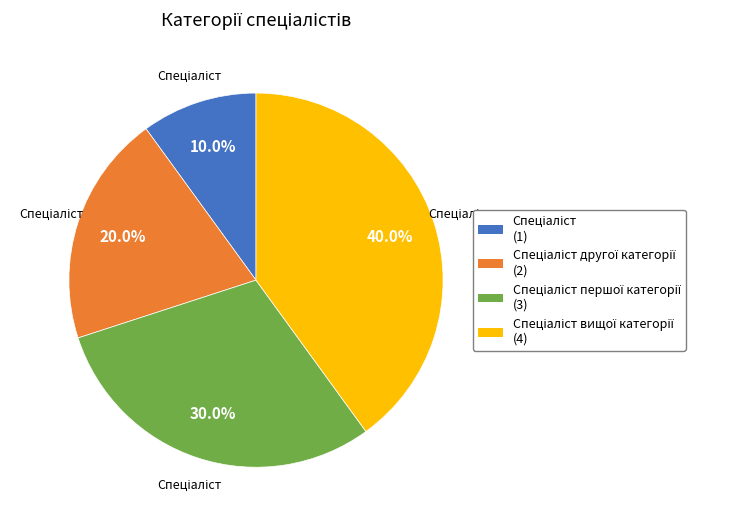

Is there a majority slice in this chart?

No